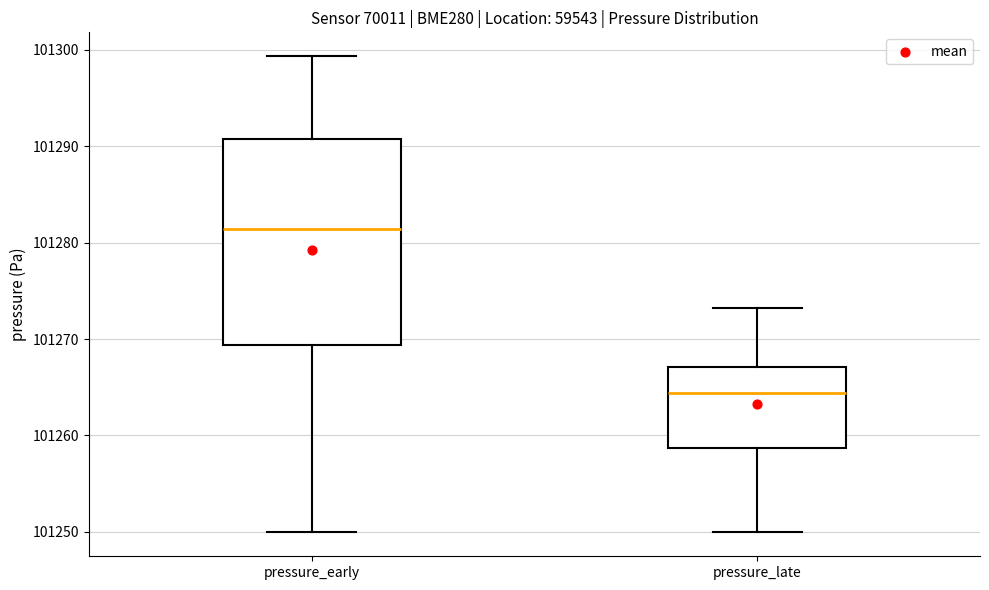

Where does the lower whisker of the box for pressure_late end on the y-axis? The values are not printed on the chart, so give them approximately, as read against the axis.

101250